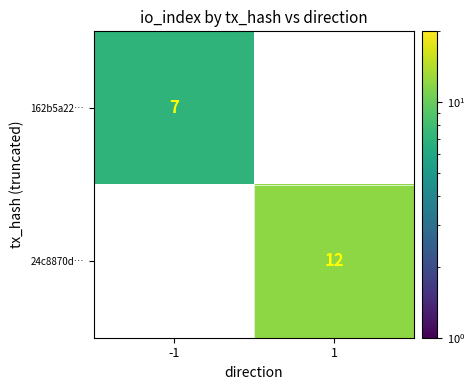

Is the value of 24c8870d… at 1 greater than the value of 162b5a22… at -1?

Yes